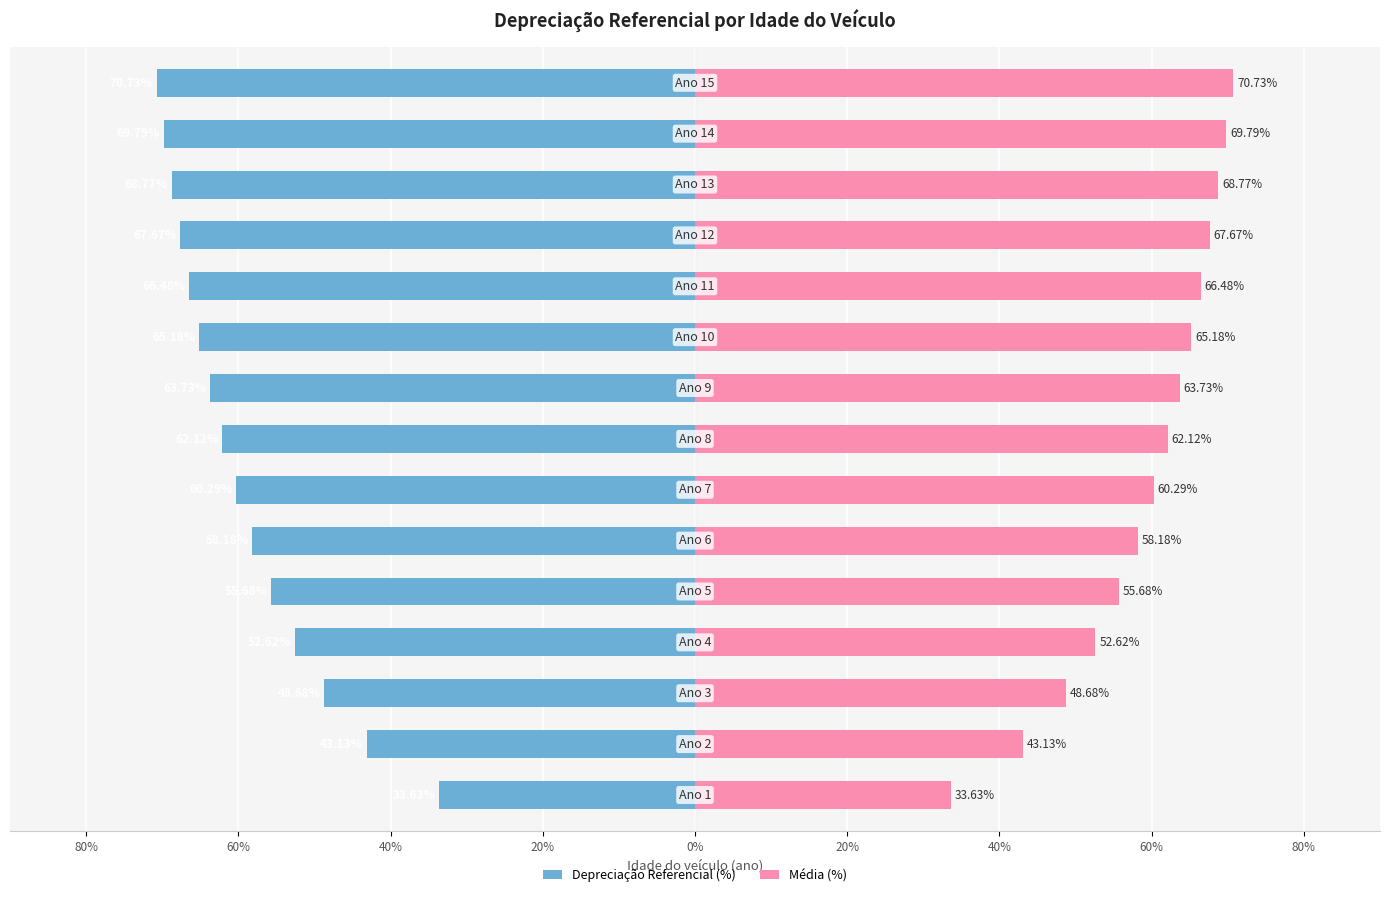

Which series has the widest spread of values?

Depreciação Referencial (%)